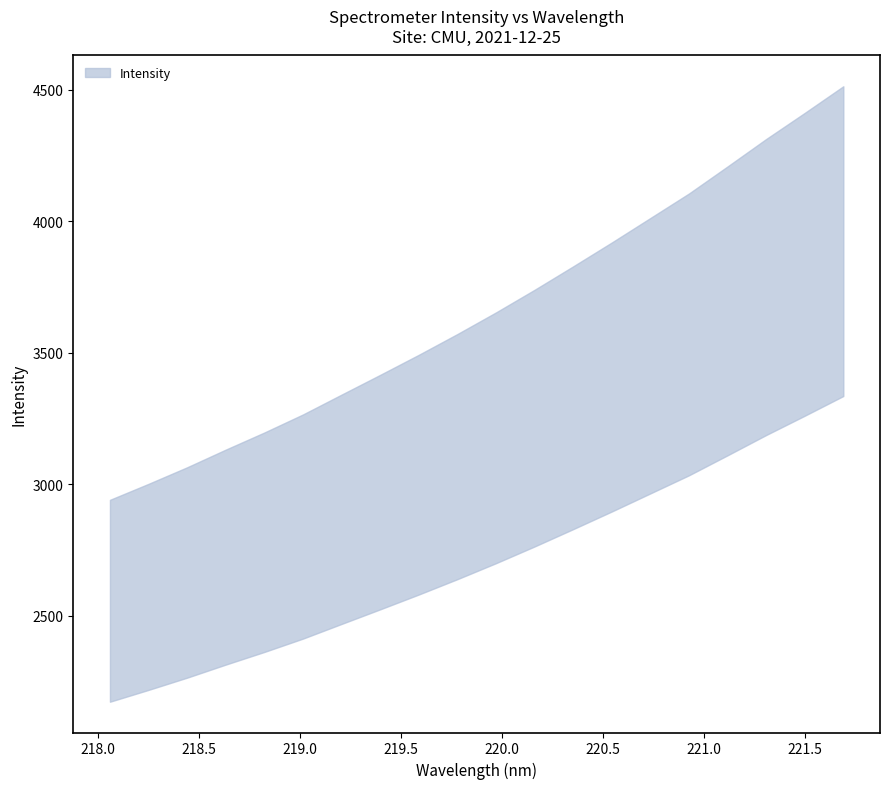

What is the label of the 8th point from the right?

220.3533